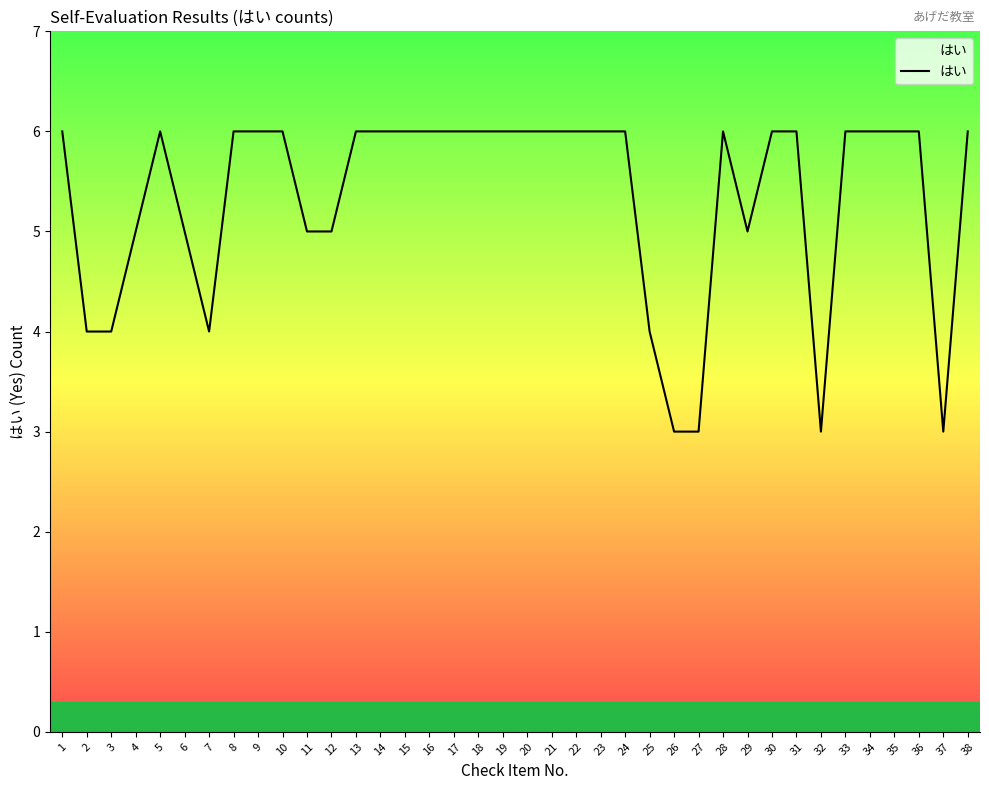

What is the smallest value displayed?

3